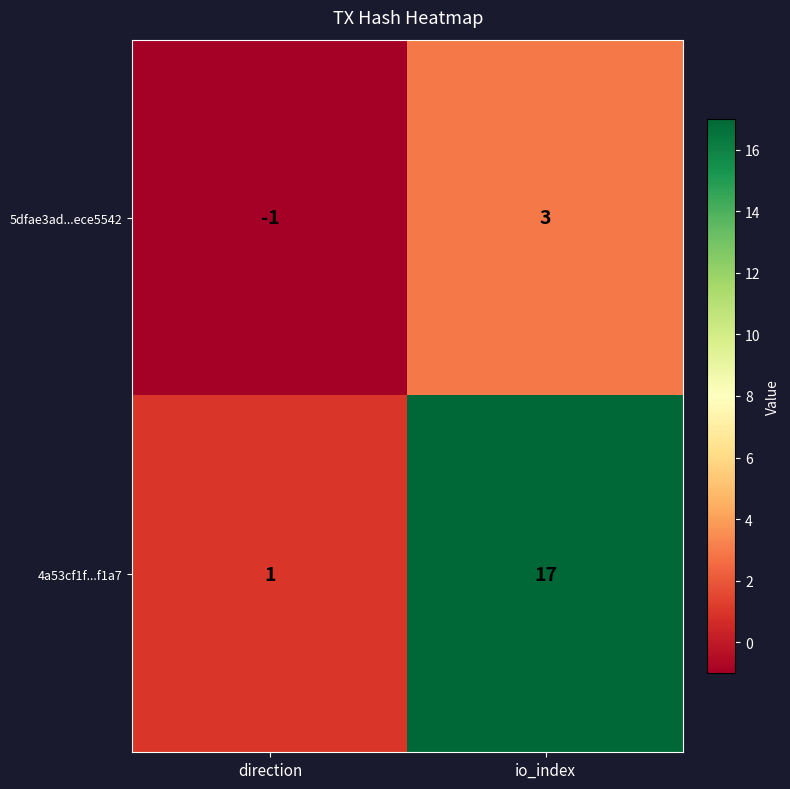

Where is 5dfae3ad...ece5542 nearest to the value 1?

direction